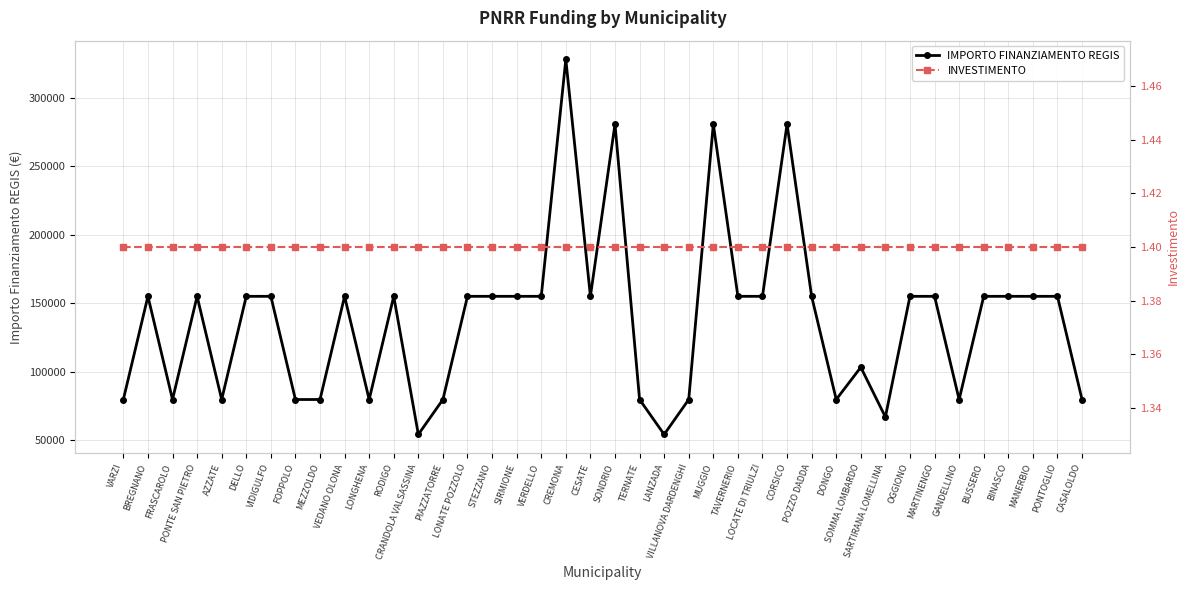

Which series has the largest total across all categories?

IMPORTO FINANZIAMENTO REGIS